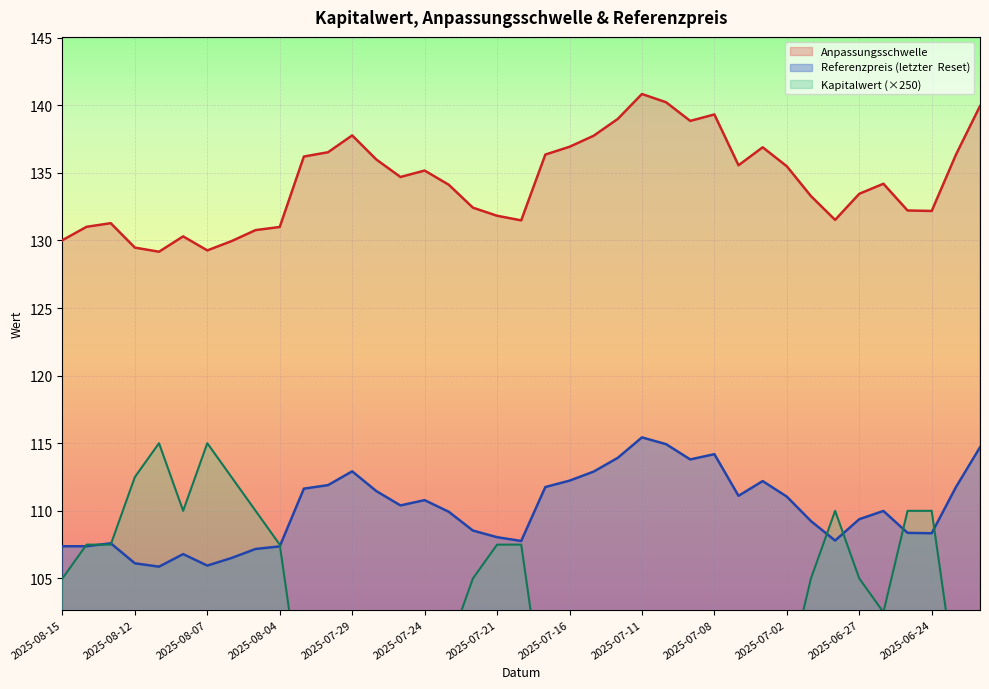

True or false: Anpassungsschwelle and Referenzpreis (letzter  Reset) cross at least once.

False